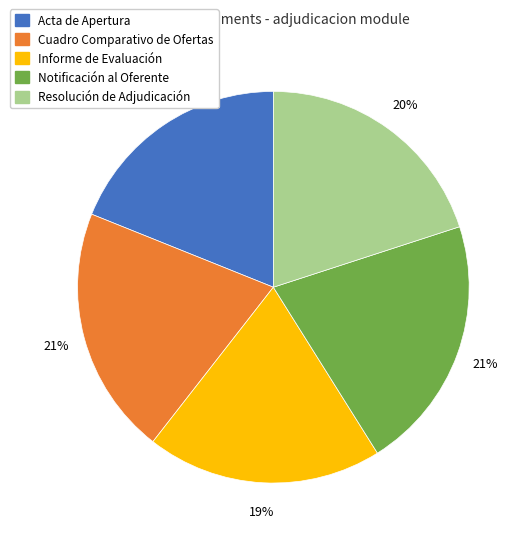

Is there any slice that represents more than half of the pie?

No